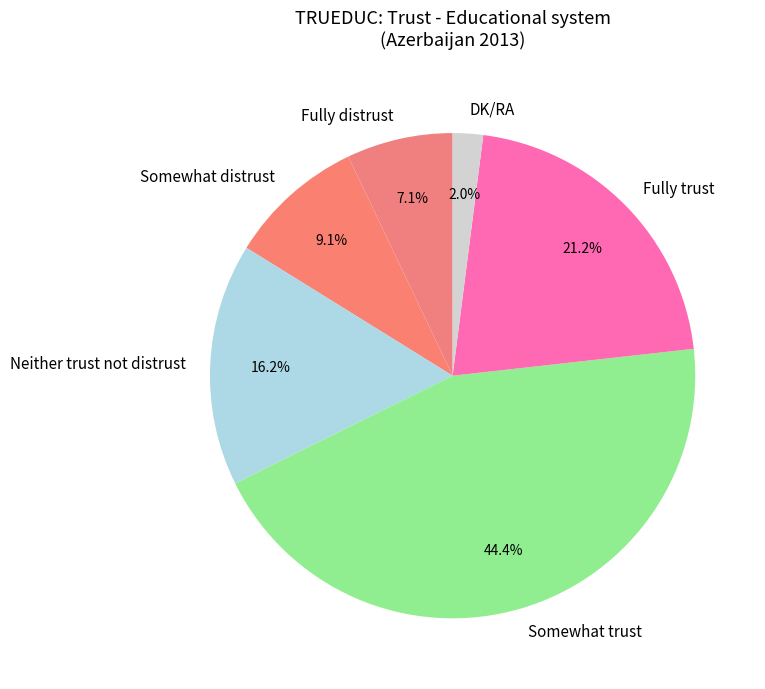

What percentage is the Neither trust not distrust slice, to the nearest percent?

16%